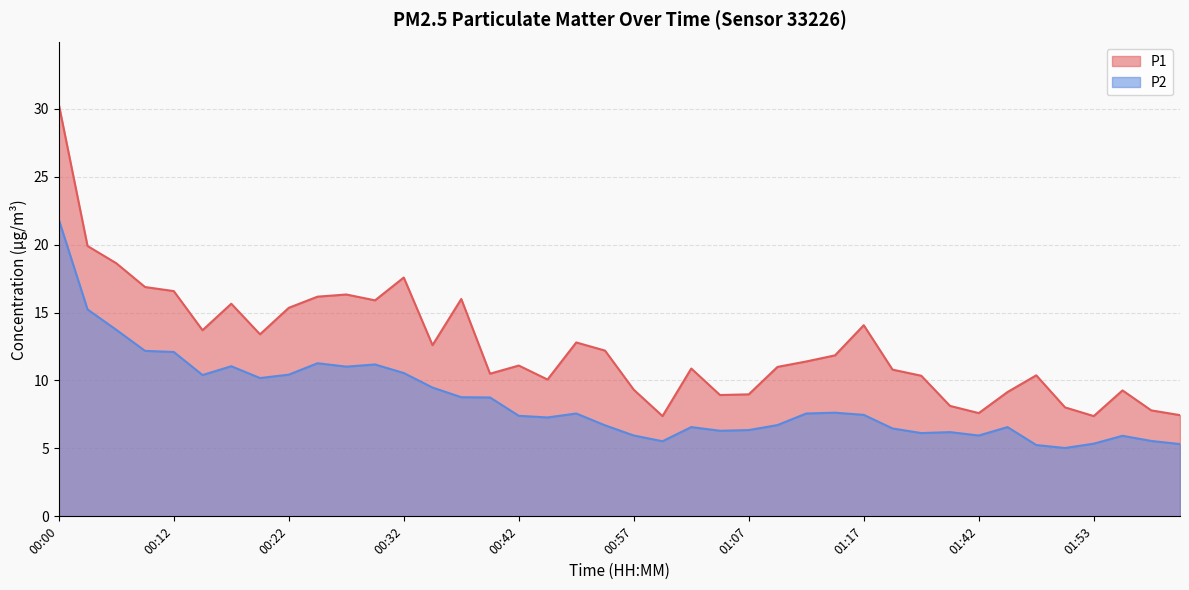

At 01:02, list the series in order from largest to smallest.

P1, P2